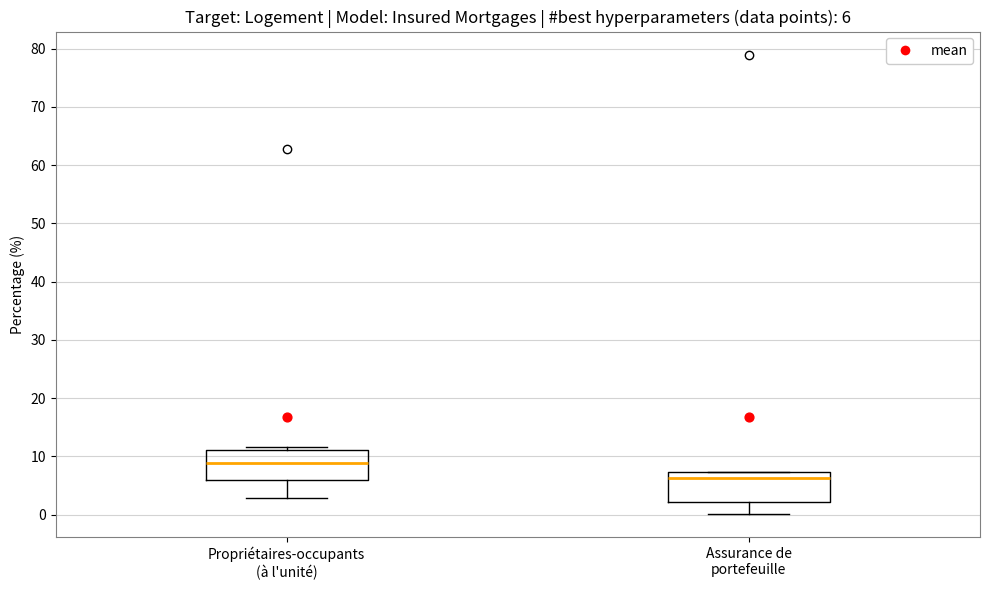

Which box's median line is the lowest?

Assurance de portefeuille